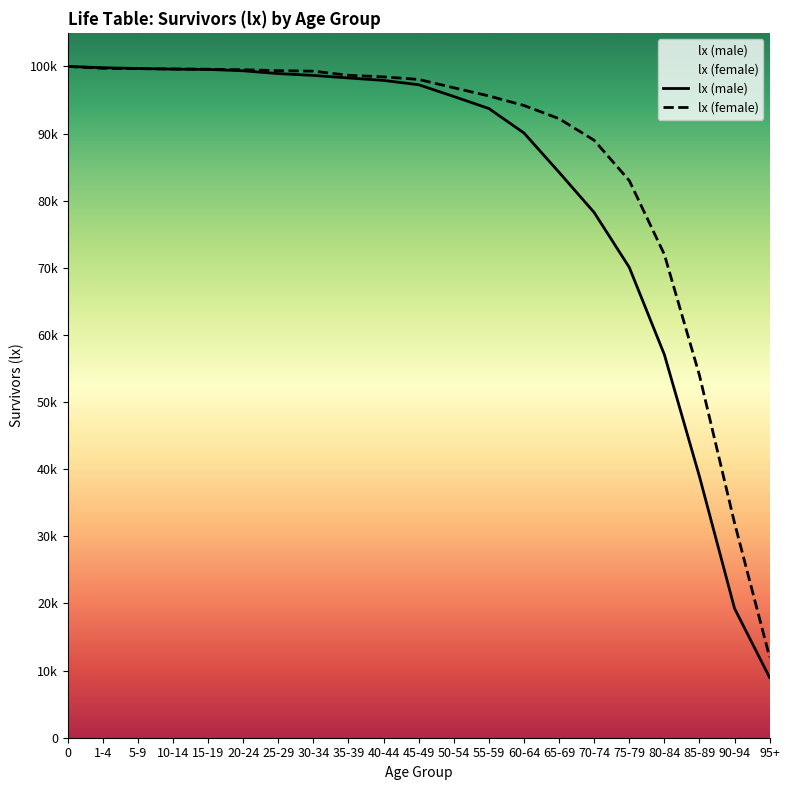

Which series ends up on top after the final intersection of lx (female) and lx (male)?

lx (female)